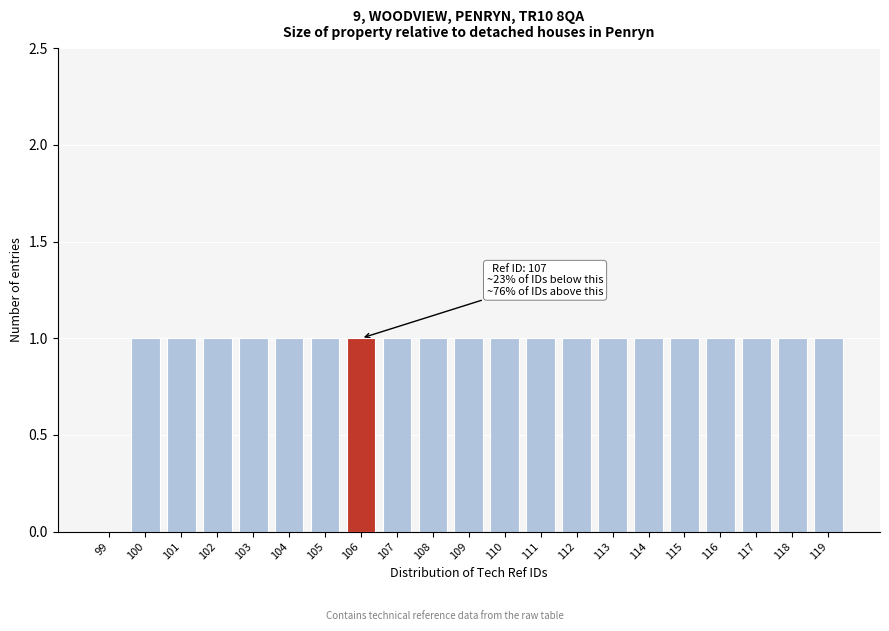

Reading left to right, list all the values displayed in this chart.

99=0	100=1	101=1	102=1	103=1	104=1	105=1	106=1	107=1	108=1	109=1	110=1	111=1	112=1	113=1	114=1	115=1	116=1	117=1	118=1	119=1